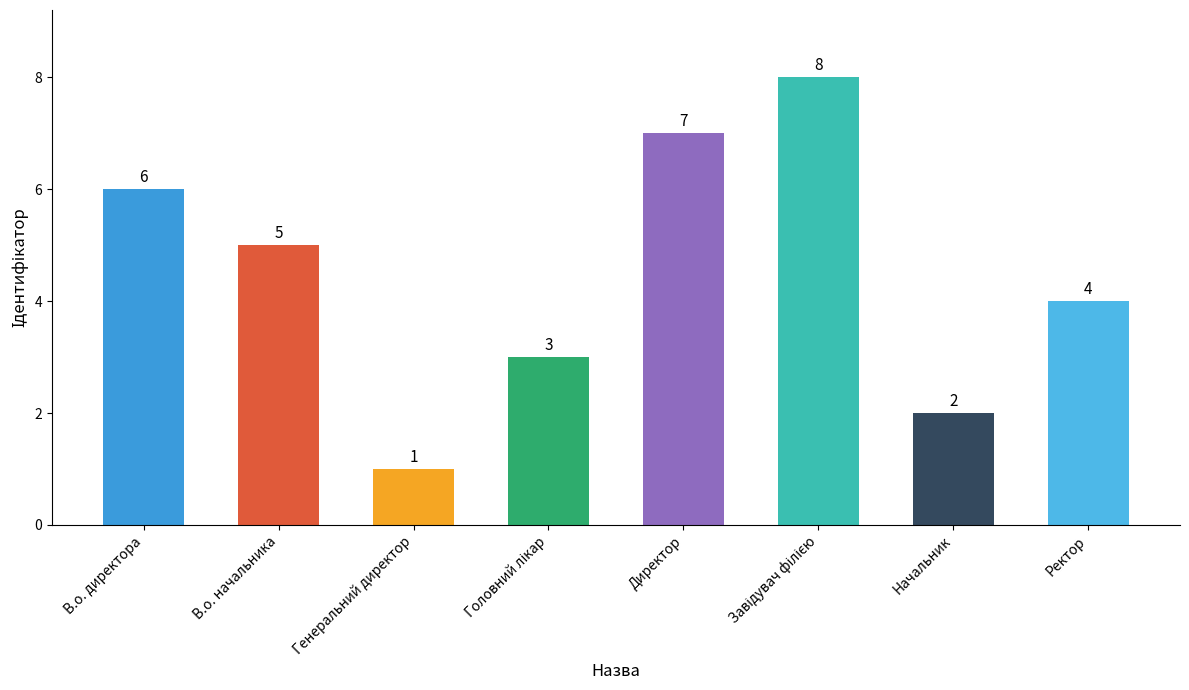

What is the difference between the values at В.о. начальника and Начальник?

3